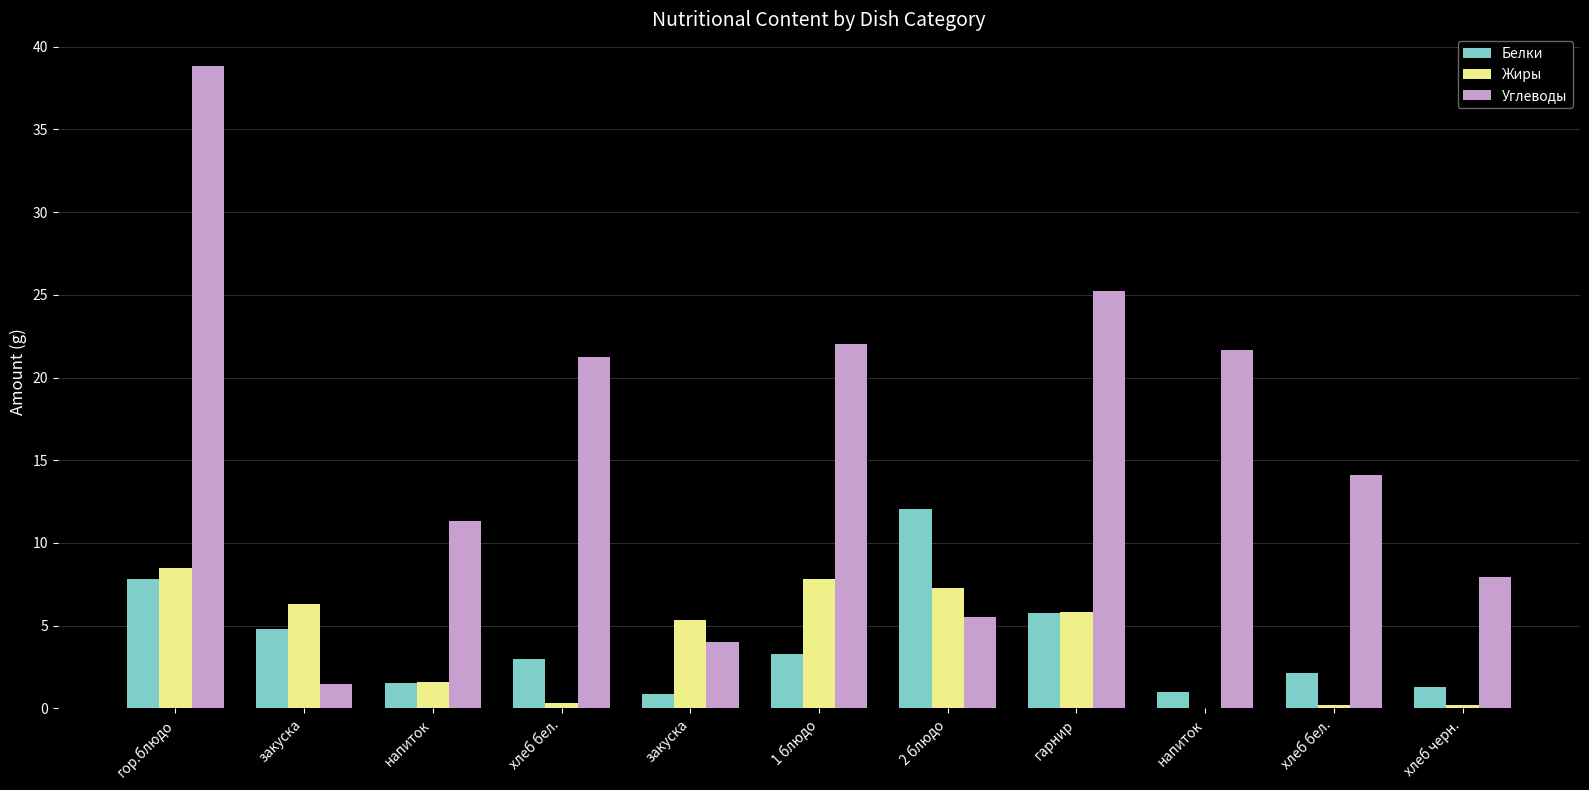

At which category is the sum across all series the highest?

гор.блюдо